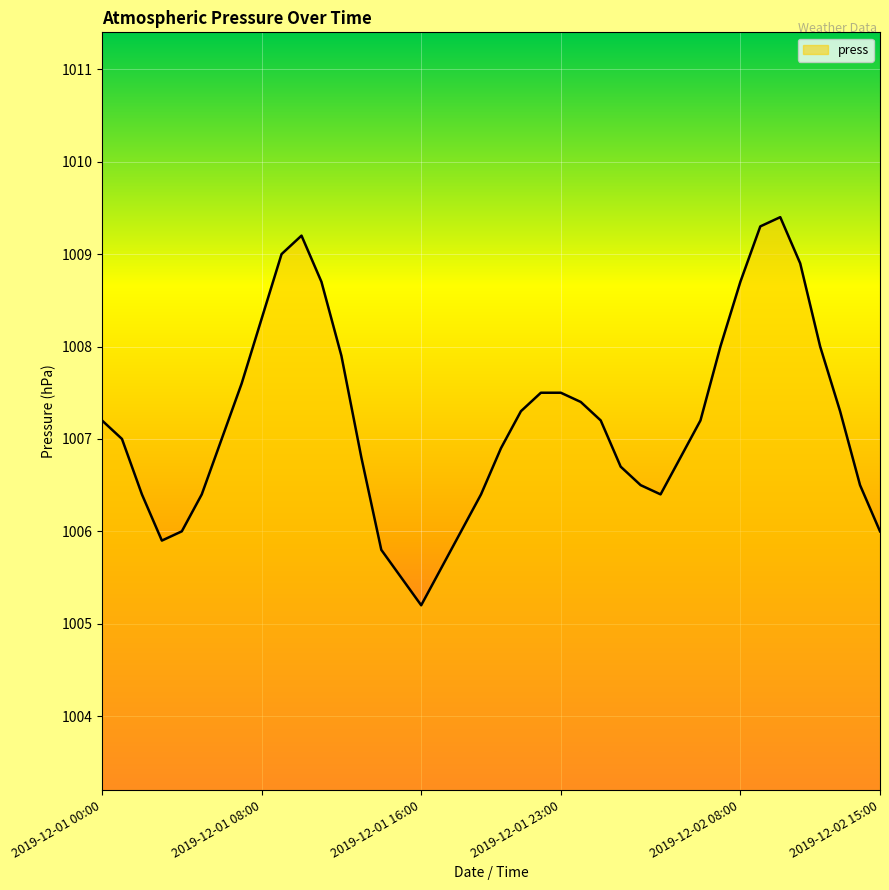

What is the difference between the maximum and minimum values?

4.2